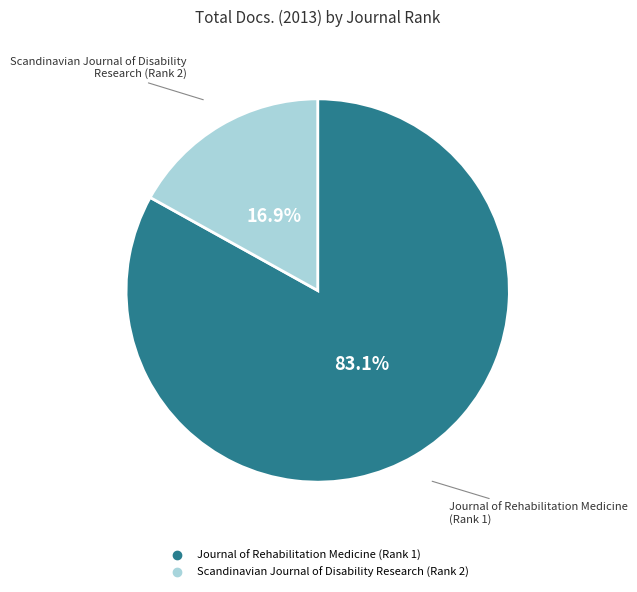

Which has a higher value, Scandinavian Journal of Disability Research (Rank 2) or Journal of Rehabilitation Medicine (Rank 1)?

Journal of Rehabilitation Medicine (Rank 1)